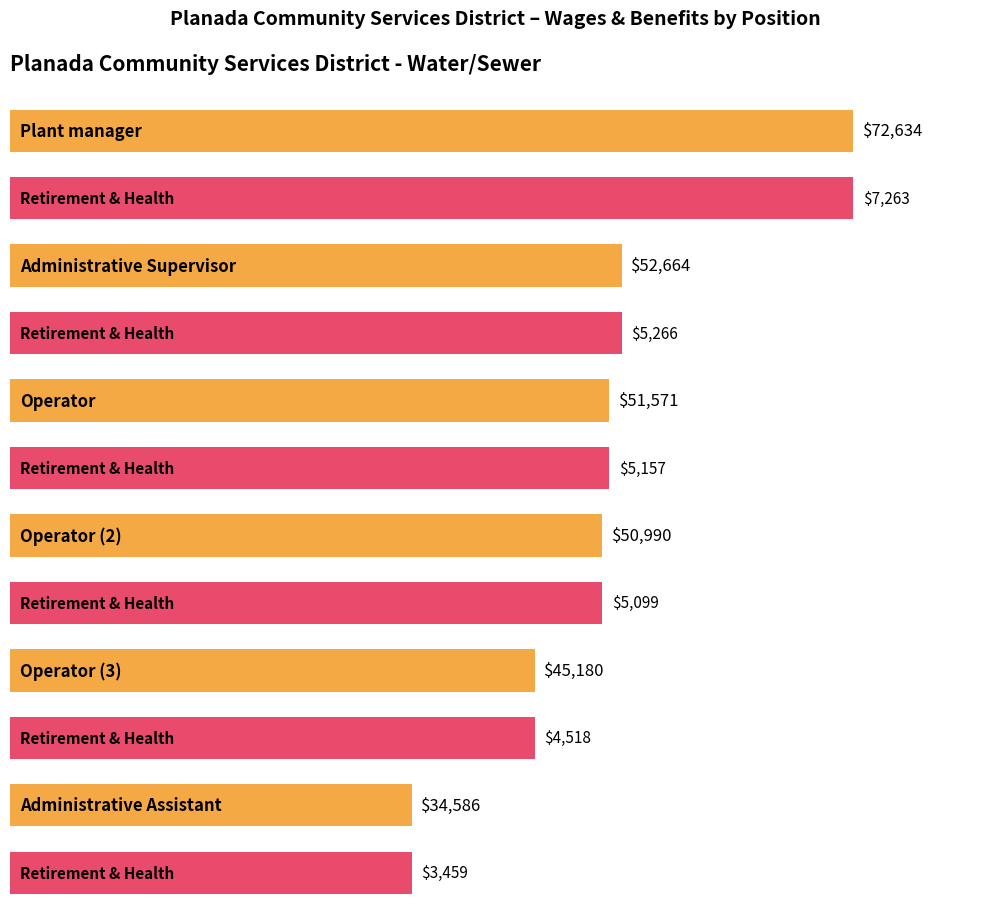

What is the total value across all series at Plant manager?

79897